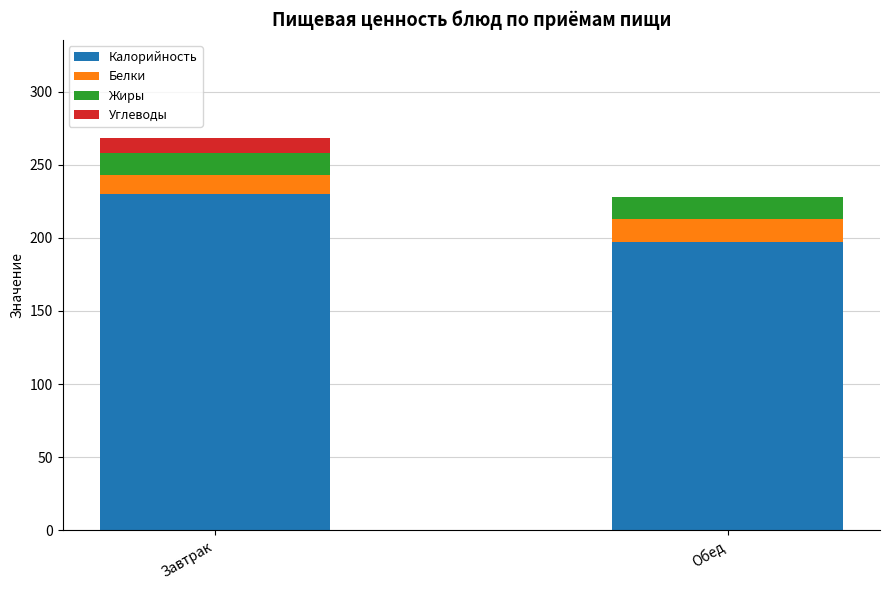

What is the highest value of the Калорийность series?

229.7